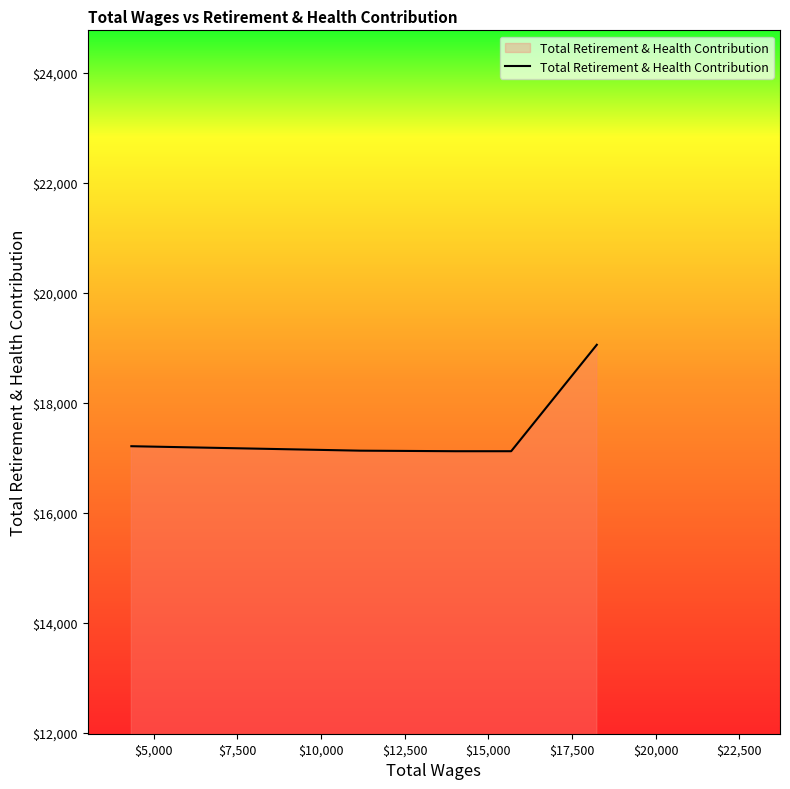

What is the difference between the maximum and minimum values?

1935